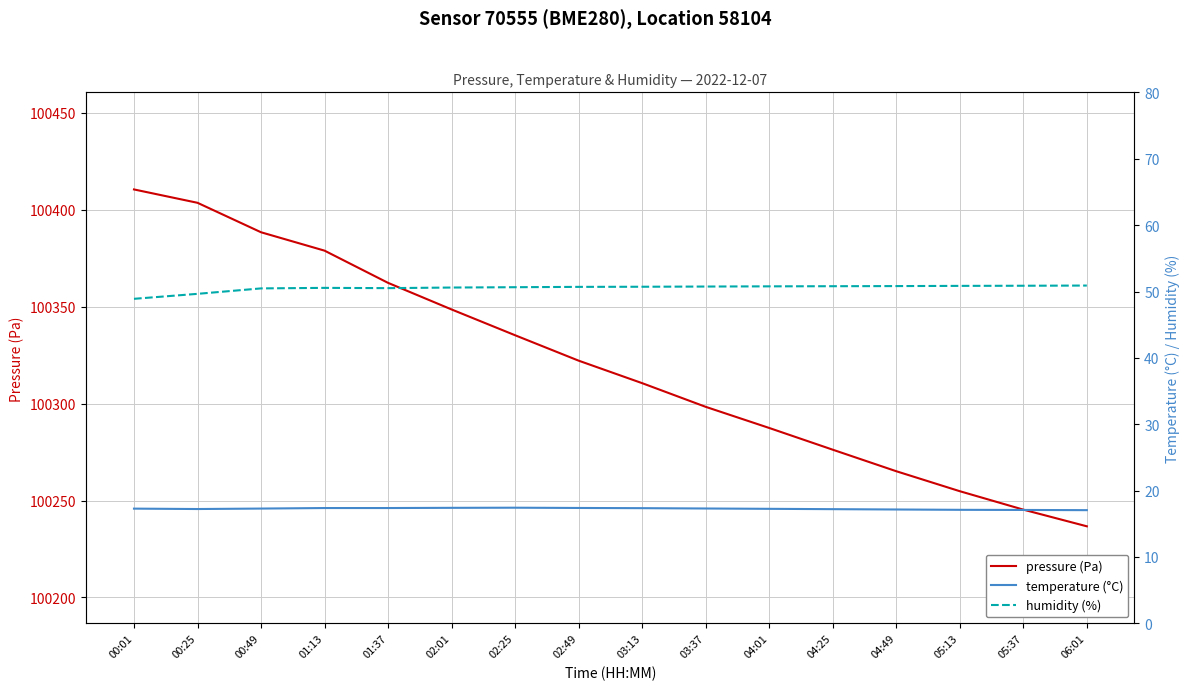

At which label does humidity (%) first exceed 50?

00:49